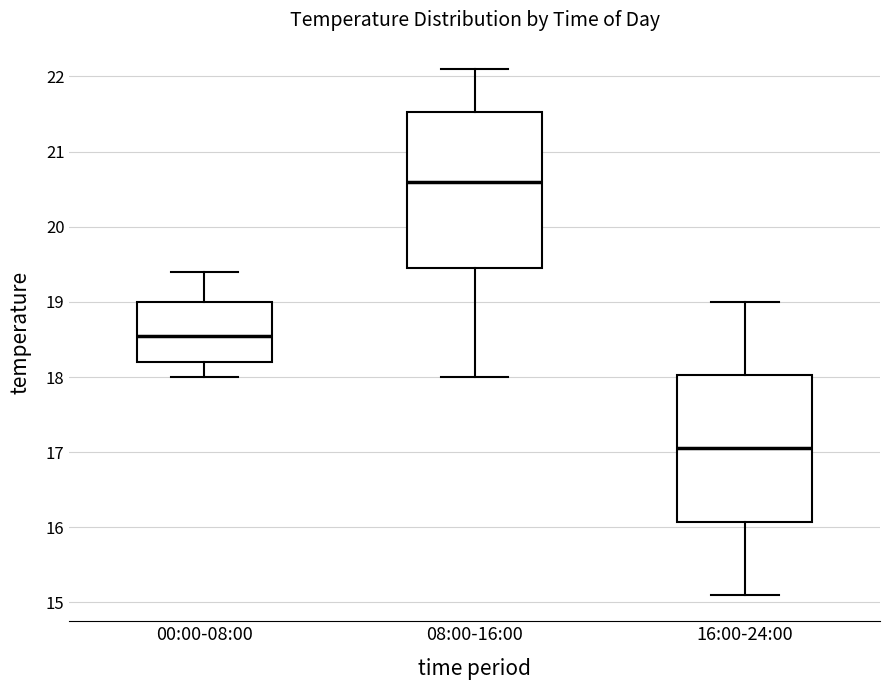

Reading left to right, read every box against the y-axis: the position of its median line, the range the box covers, and the ends of its whiskers. The values are not printed on the chart, so give them approximately, as read against the axis.

00:00-08:00: median 18.6, box 18.2 to 19.0, whiskers 18.0 to 19.4
08:00-16:00: median 20.6, box 19.5 to 21.5, whiskers 18.0 to 22.1
16:00-24:00: median 17.1, box 16.1 to 18.0, whiskers 15.1 to 19.0